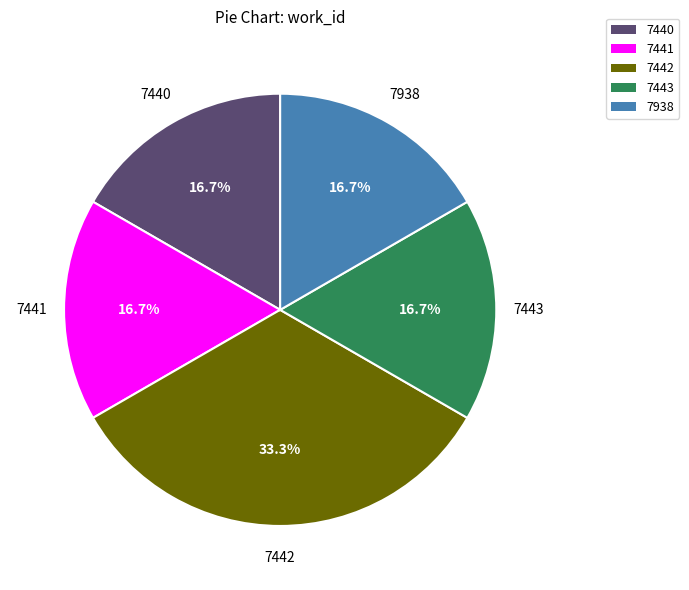

Is there any slice that represents more than half of the pie?

No